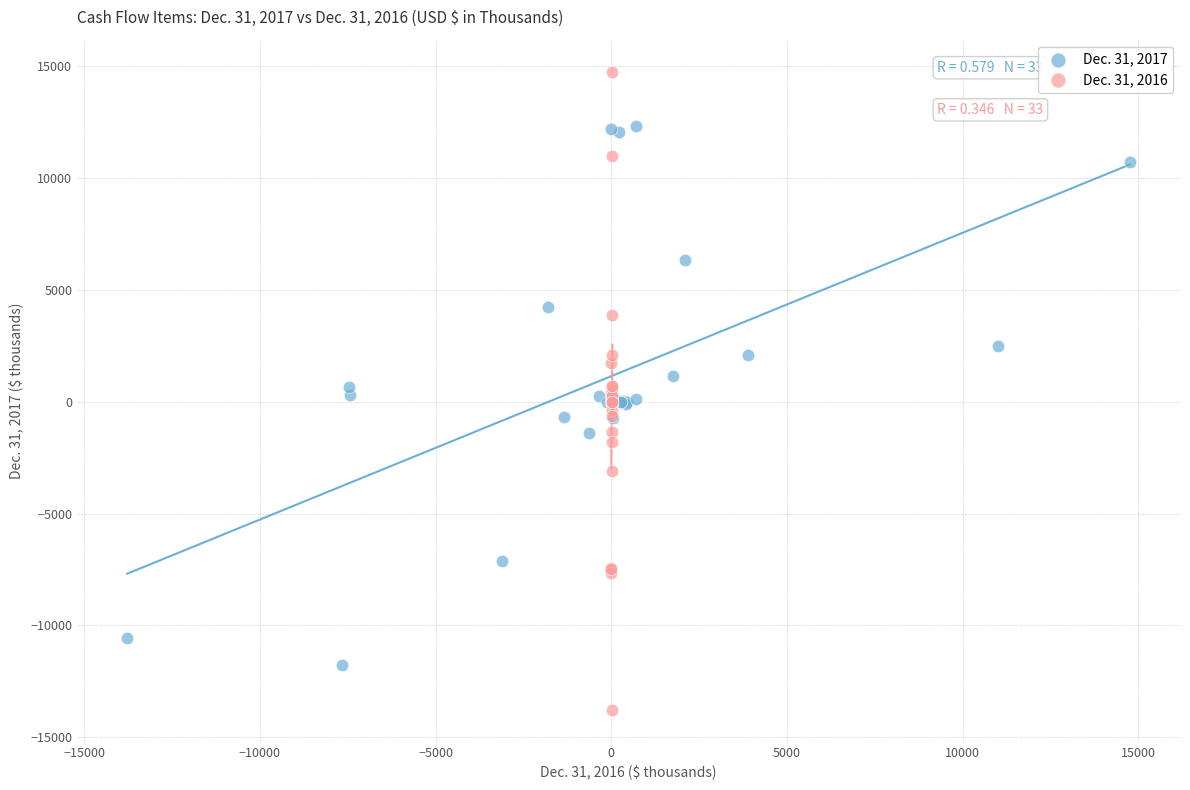

Which series contains the highest Y value?

Dec. 31, 2016